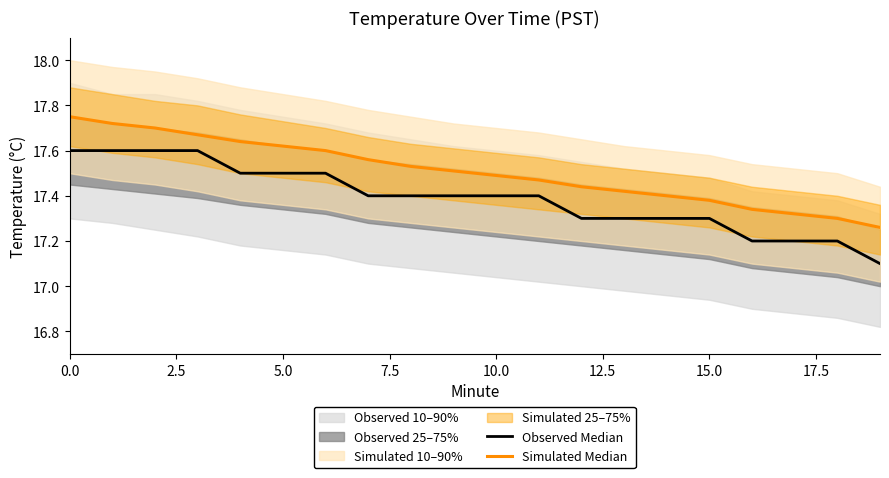

At how many categories does at least one series exceed 17?

20